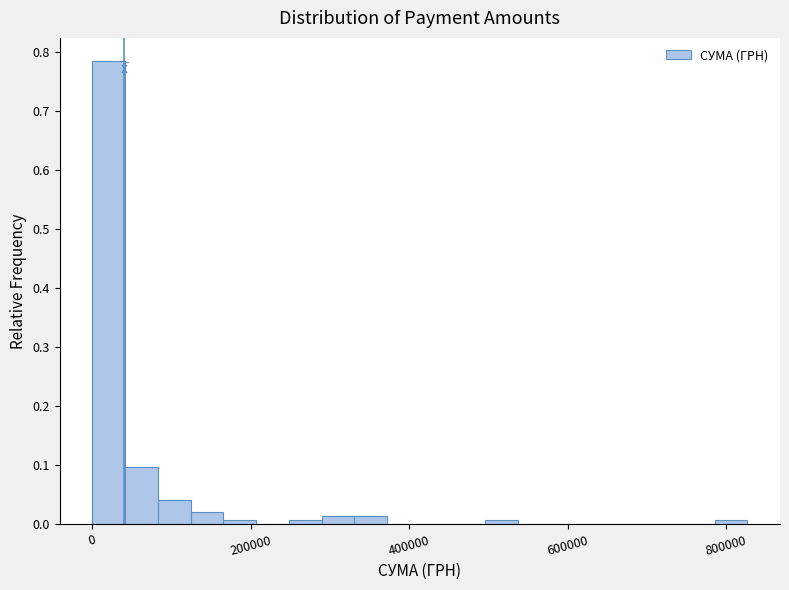

Around what value on the x-axis is the tallest bar? Give the approximate position of its centre, as read against the axis.

20000